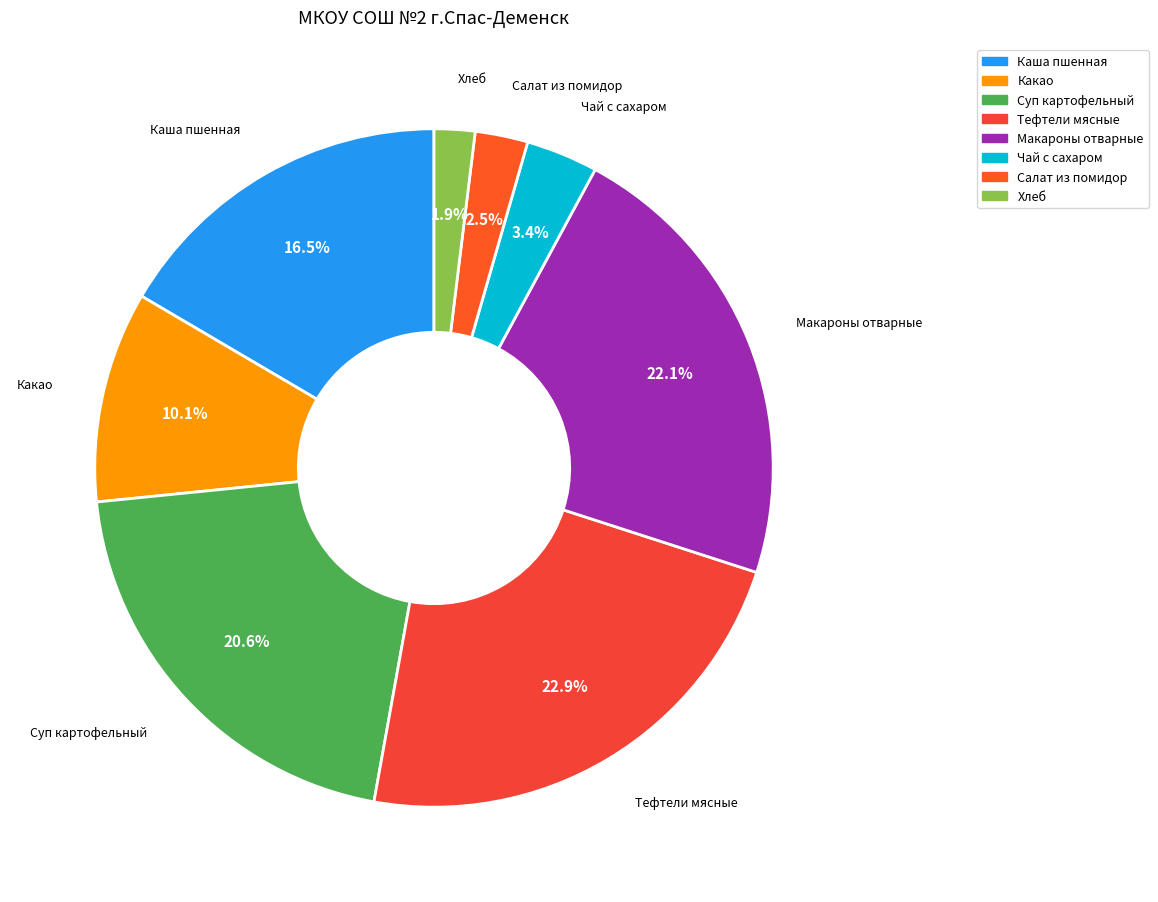

Count the number of slices in the pie.

8